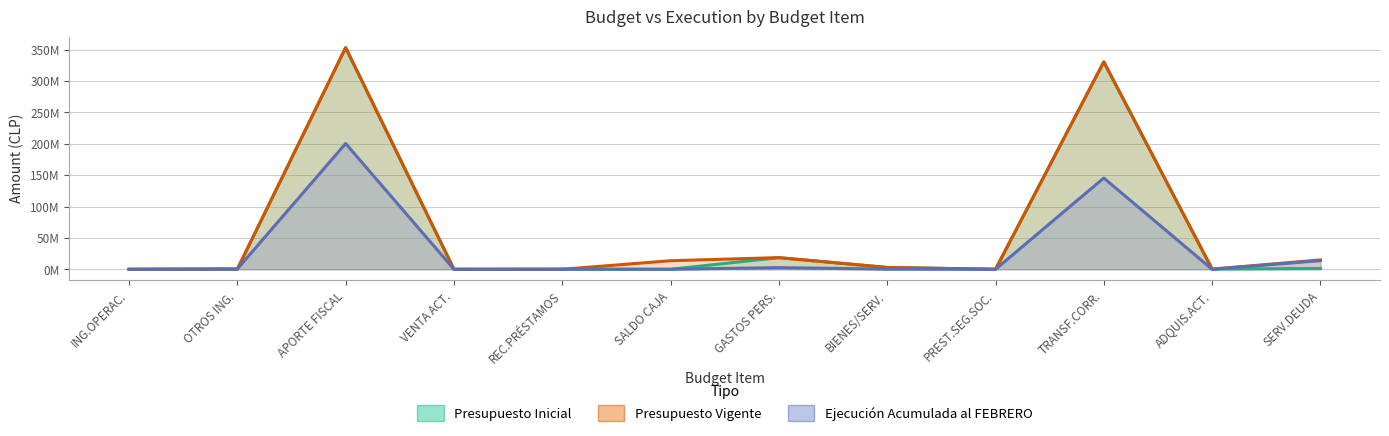

Which category has the highest value across all series?

APORTE FISCAL